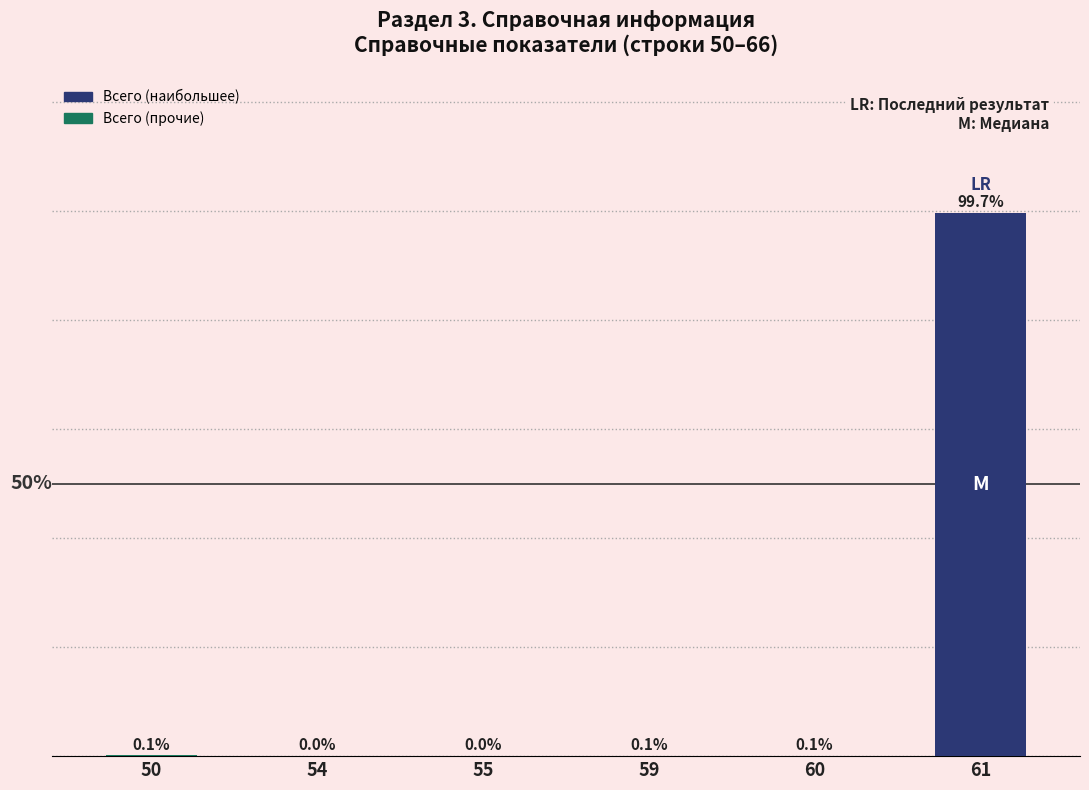

What is the sum of all values?

100.0